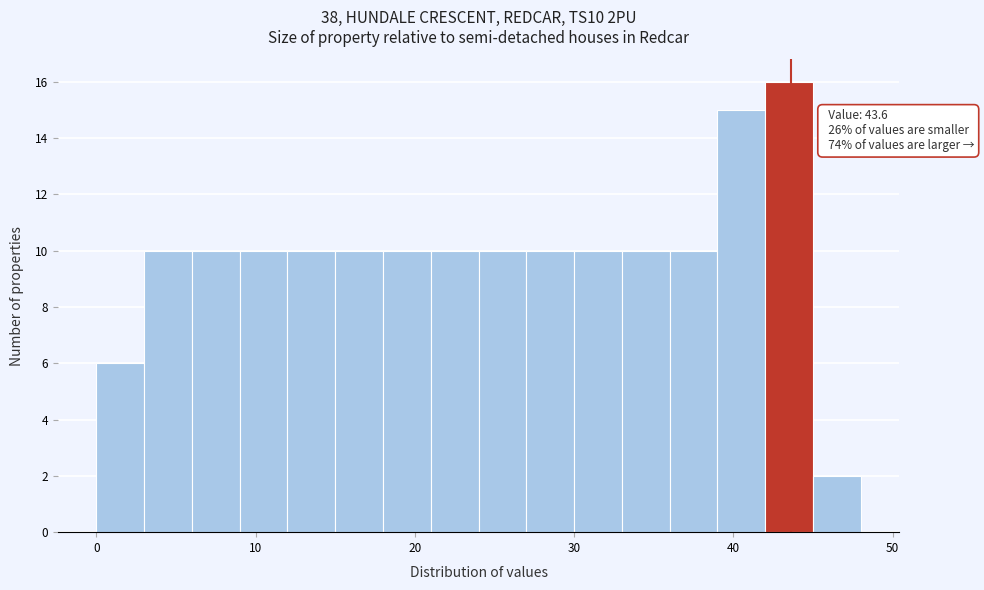

Around what value on the x-axis is the tallest bar? Give the approximate position of its centre, as read against the axis.

44